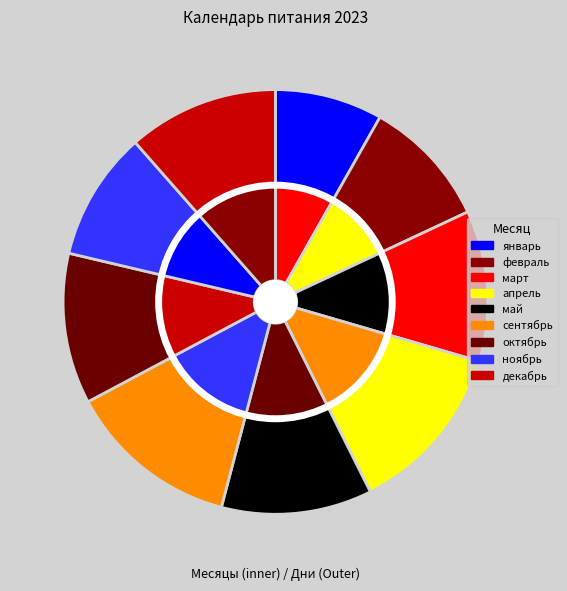

To the nearest percent, what is the difference between the апрель and март slice percentages?

2%